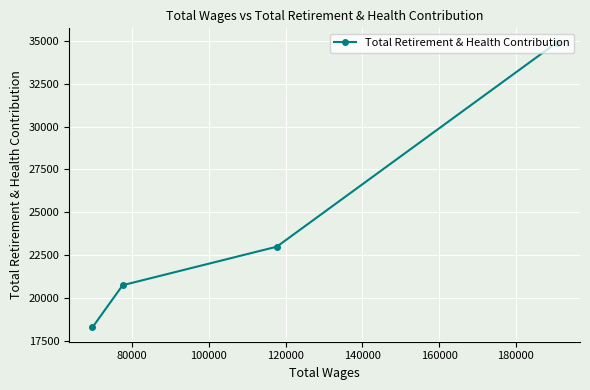

How many values are below 23004?

2